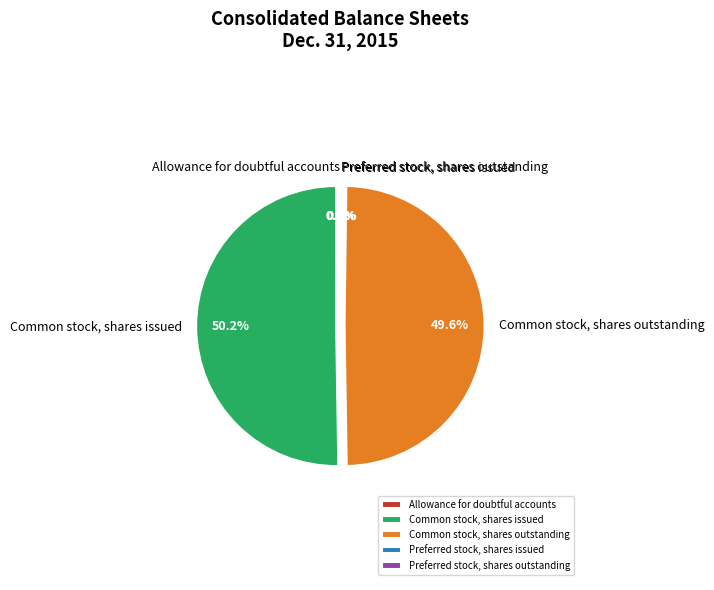

How much of the chart is everything except Common stock, shares outstanding?

50.4%